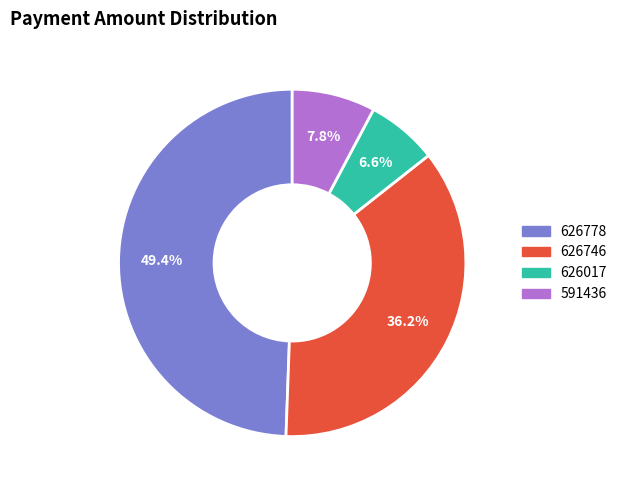

What is the smallest slice in the pie chart?

626017